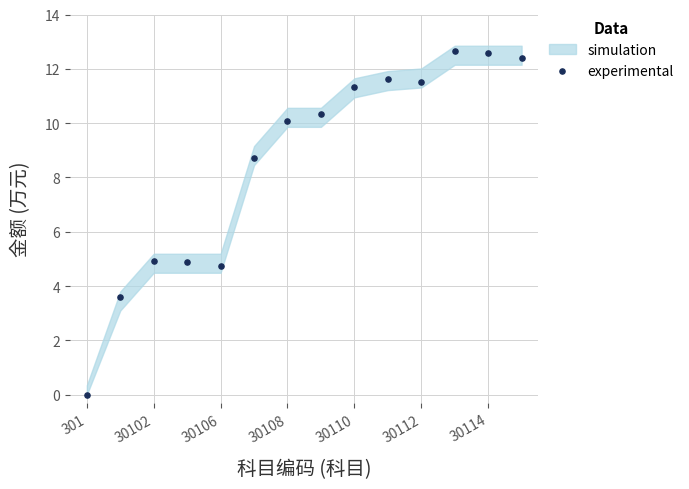

What is the range of Y values (max minus min)?

12.6